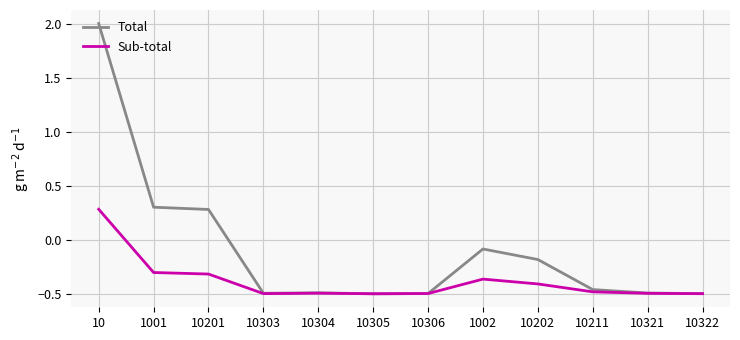

Rank the series by their average value, from lowest to highest.

Sub-total, Total